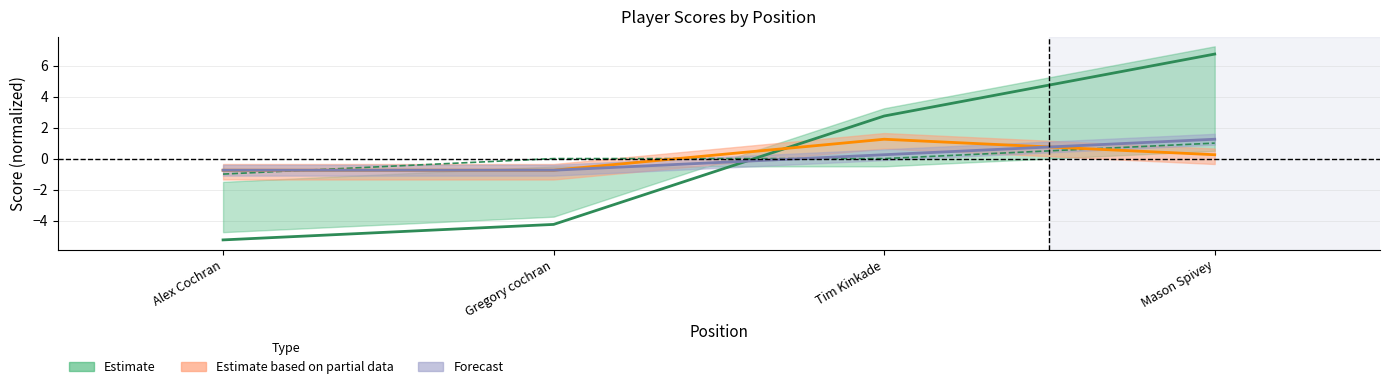

Does the chart have visible grid lines?

Yes